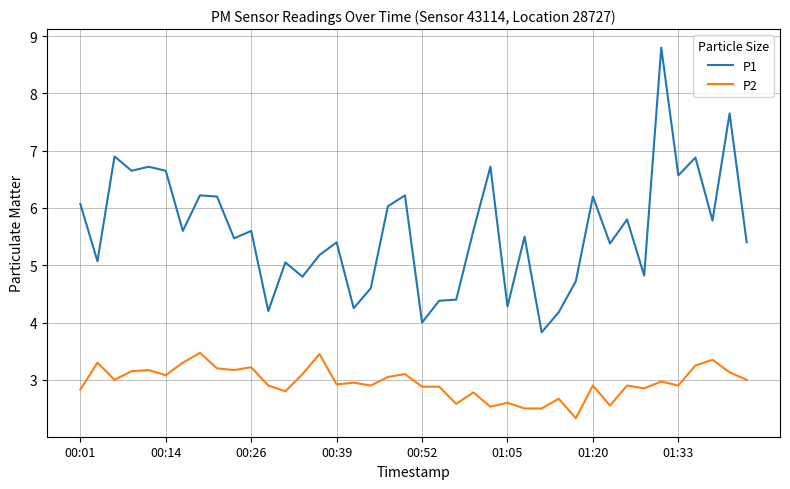

Which series has the largest total across all categories?

P1